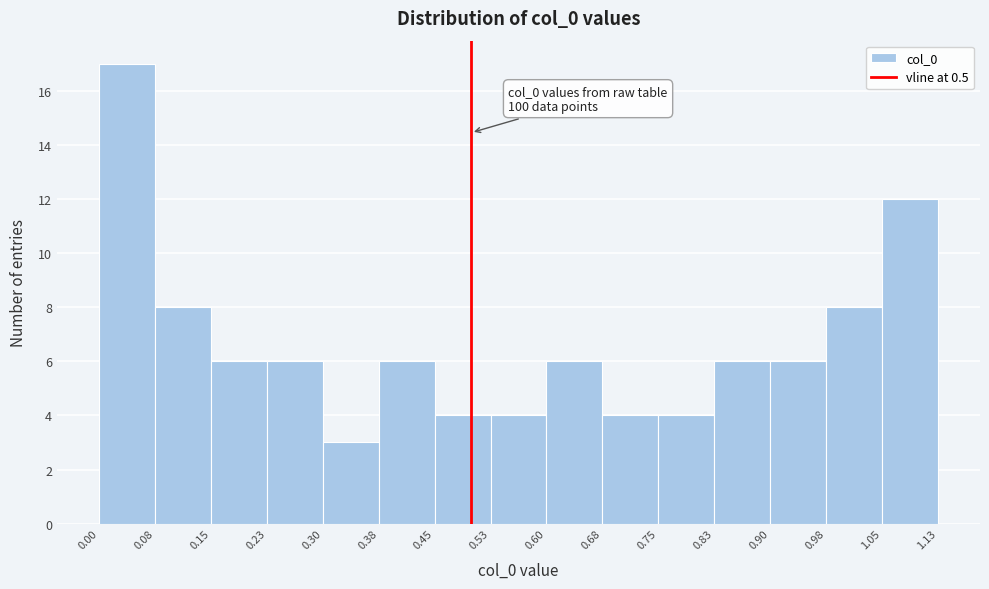

Over which range of the x-axis is the bar tallest?

0.00 to 0.08